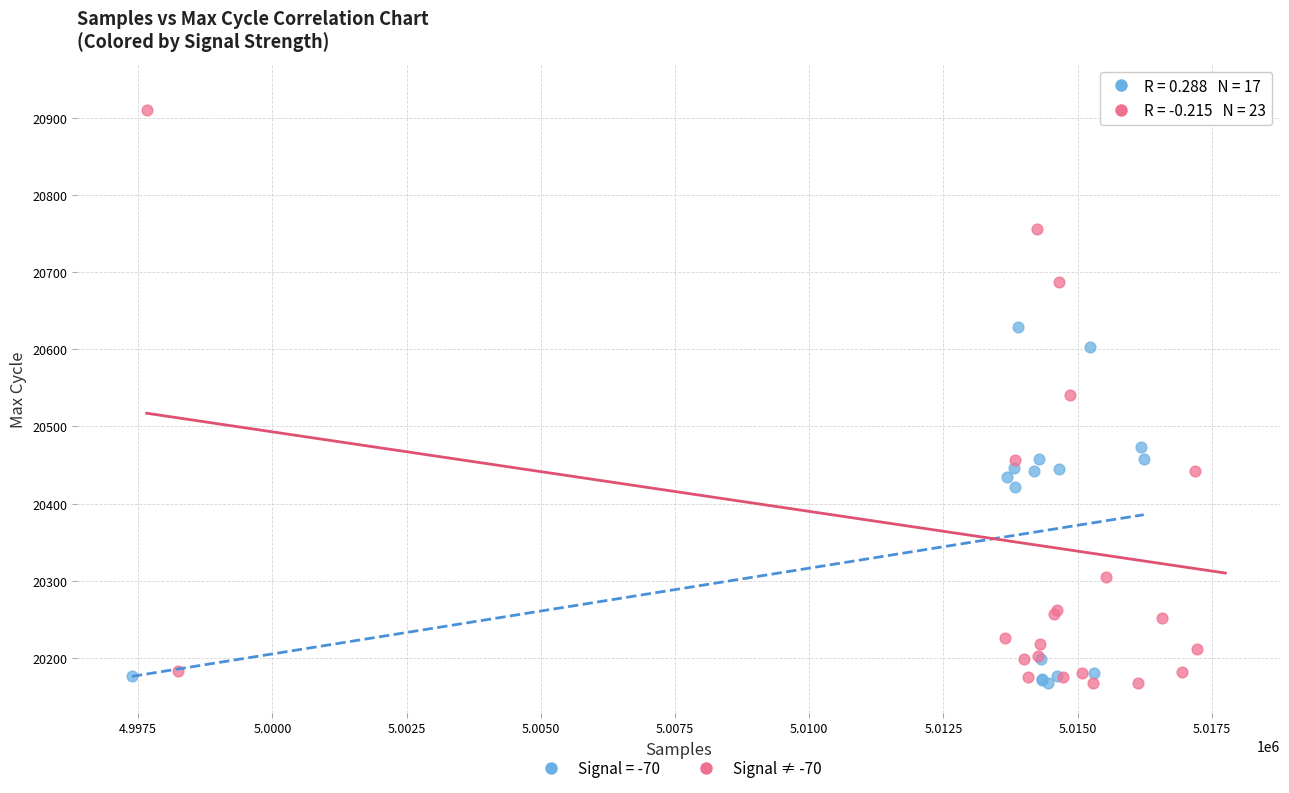

Which series contains the highest Y value?

Signal ≠ -70